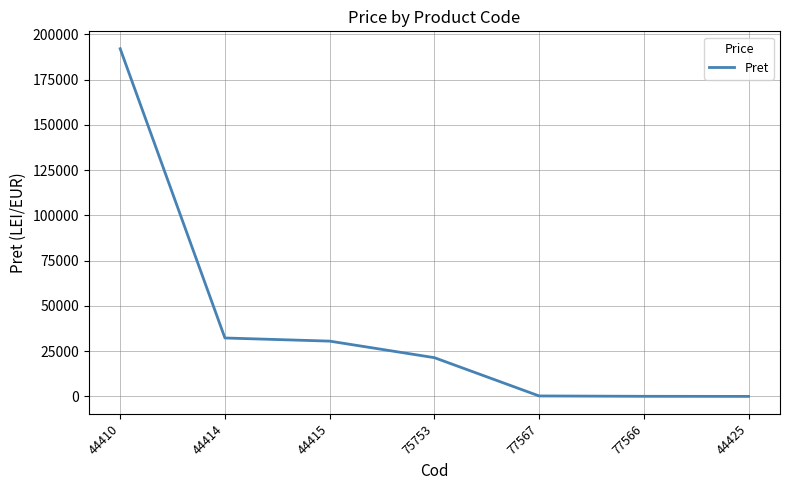

What is the smallest value displayed?

51.8